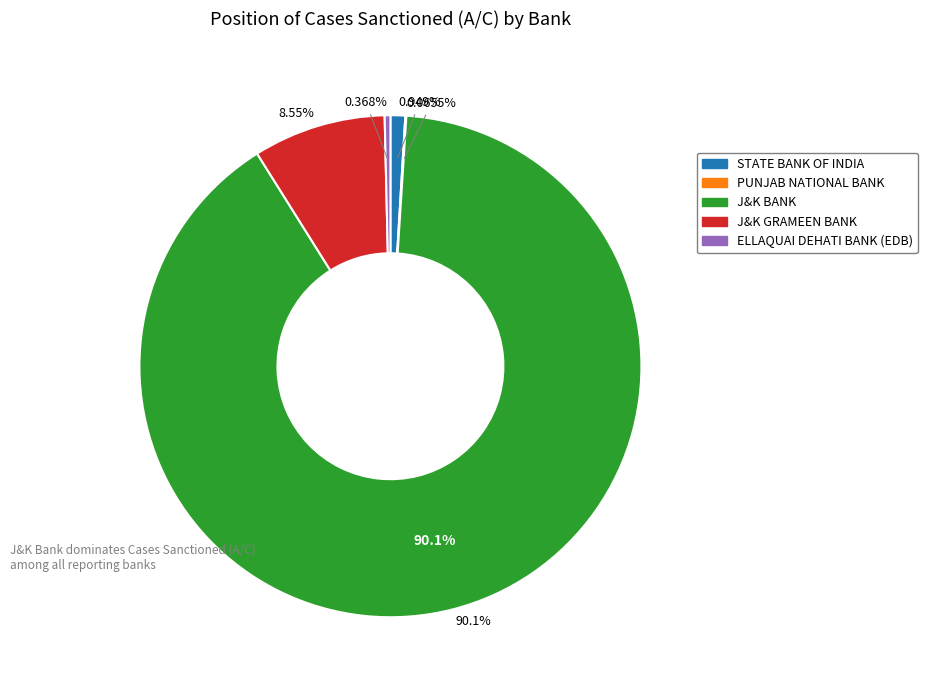

What is the ratio of the value at J&K GRAMEEN BANK to the value at ELLAQUAI DEHATI BANK (EDB)?

23.2